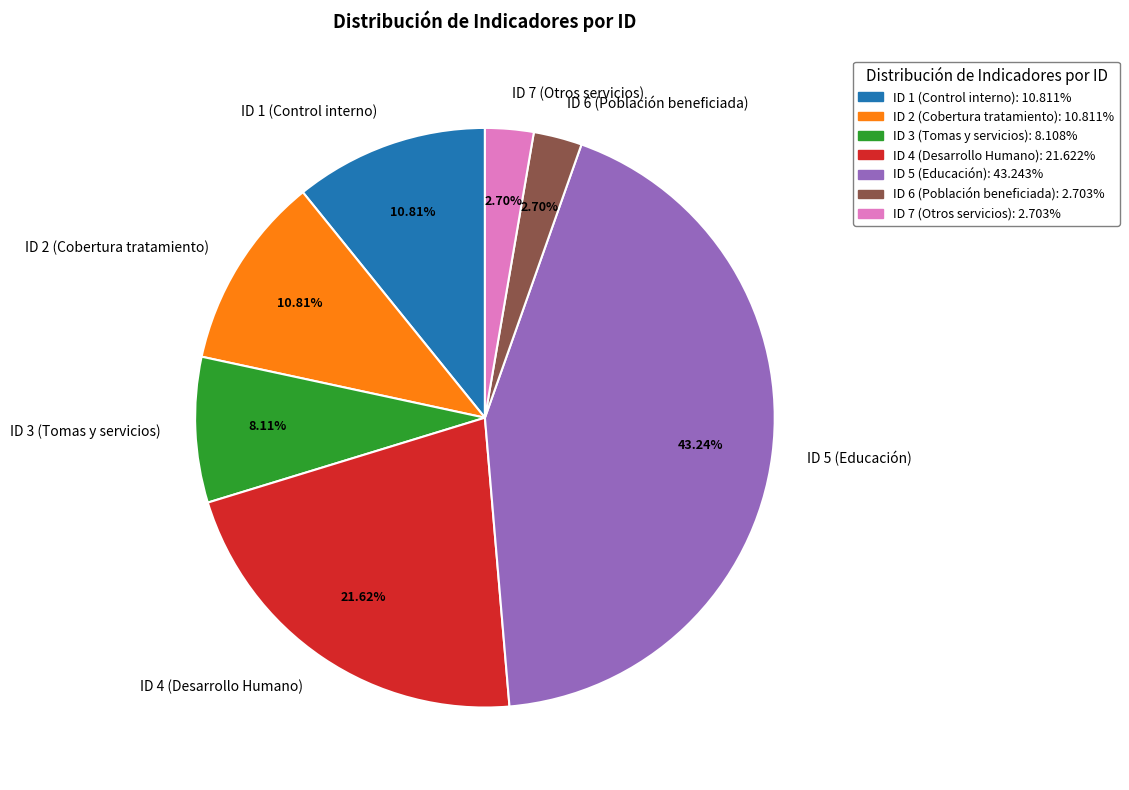

How many segments does this pie chart have?

7